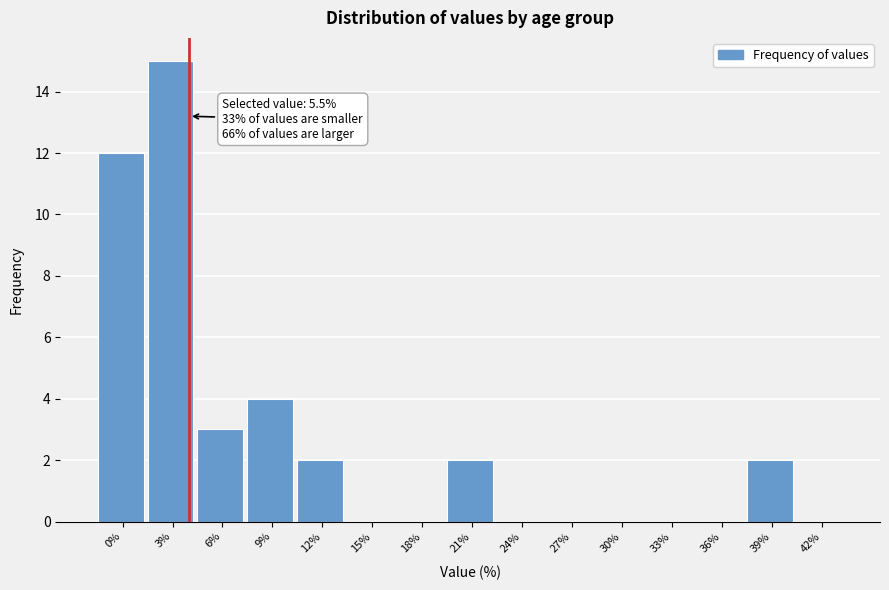

Reading left to right, list all the values displayed in this chart.

0%=12	3%=15	6%=3	9%=4	12%=2	15%=0	18%=0	21%=2	24%=0	27%=0	30%=0	33%=0	36%=0	39%=2	42%=0